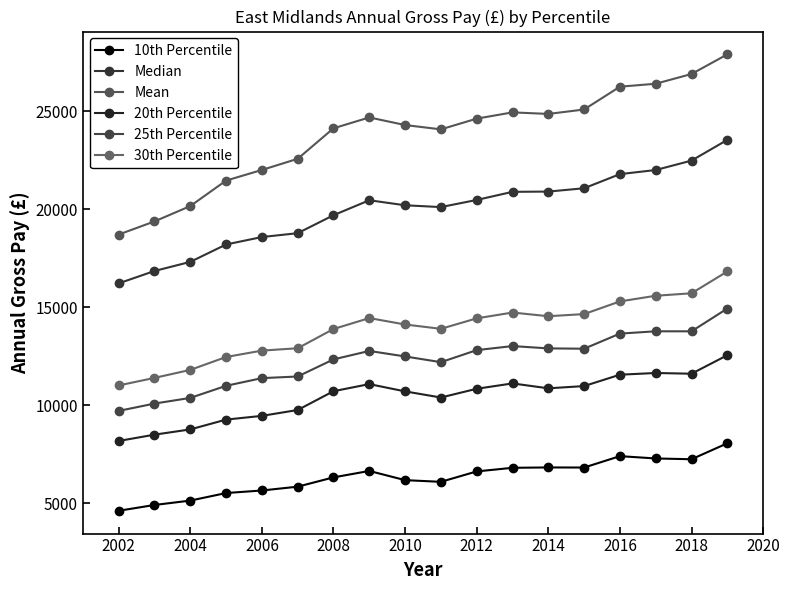

How many categories are shown in the chart?

18